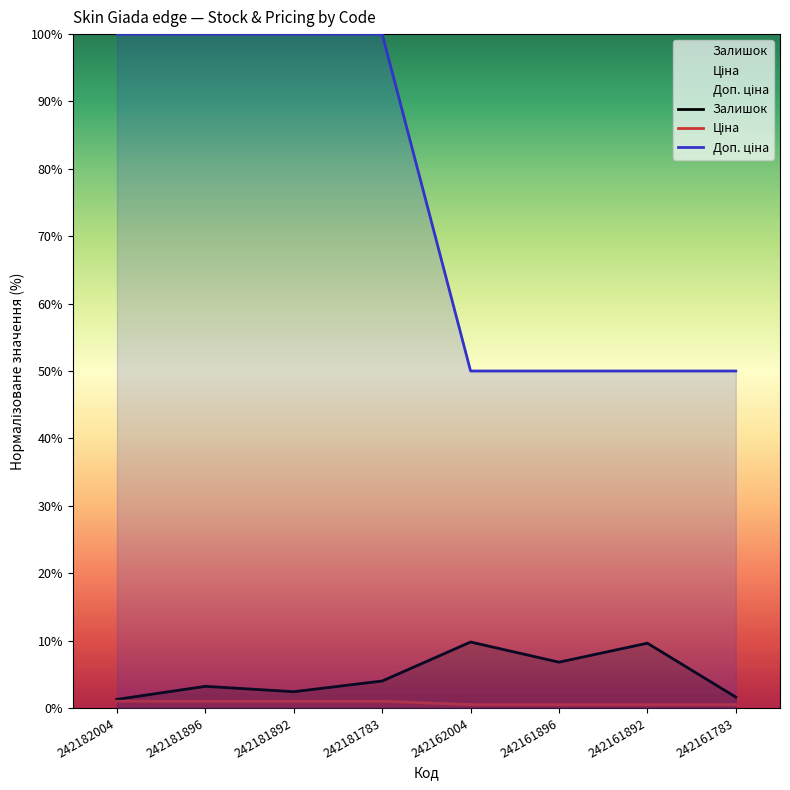

True or false: Ціна has more than 0 interior local peaks.

False